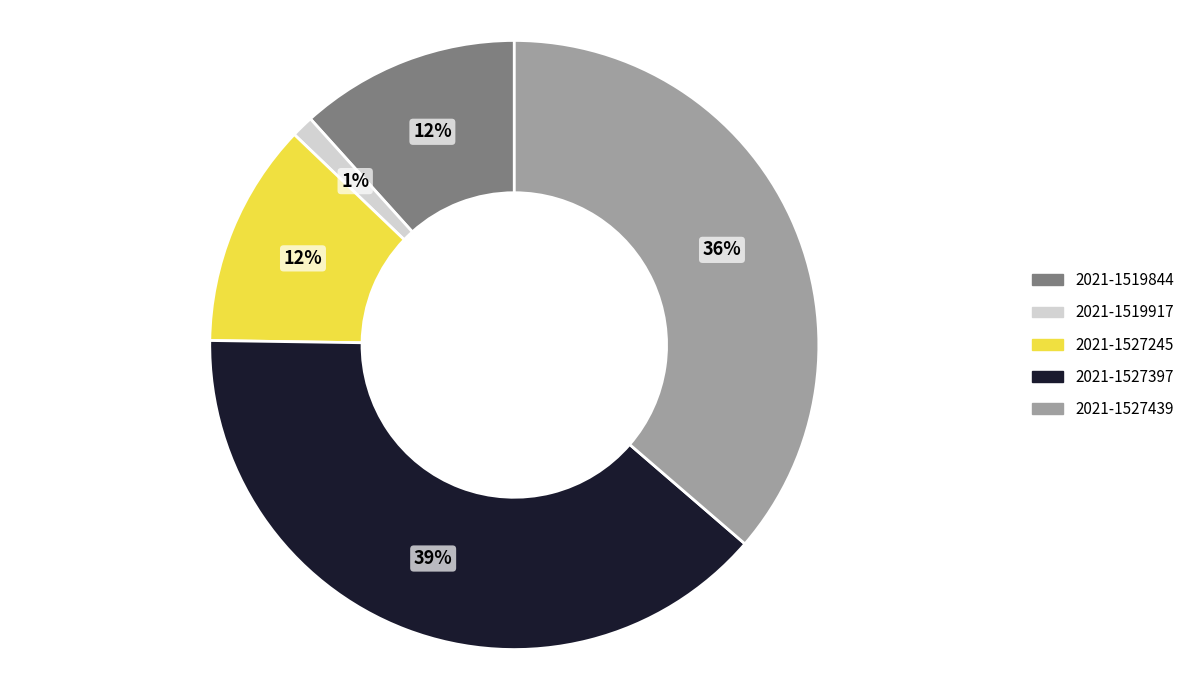

Which has a higher value, 2021-1527397 or 2021-1519917?

2021-1527397